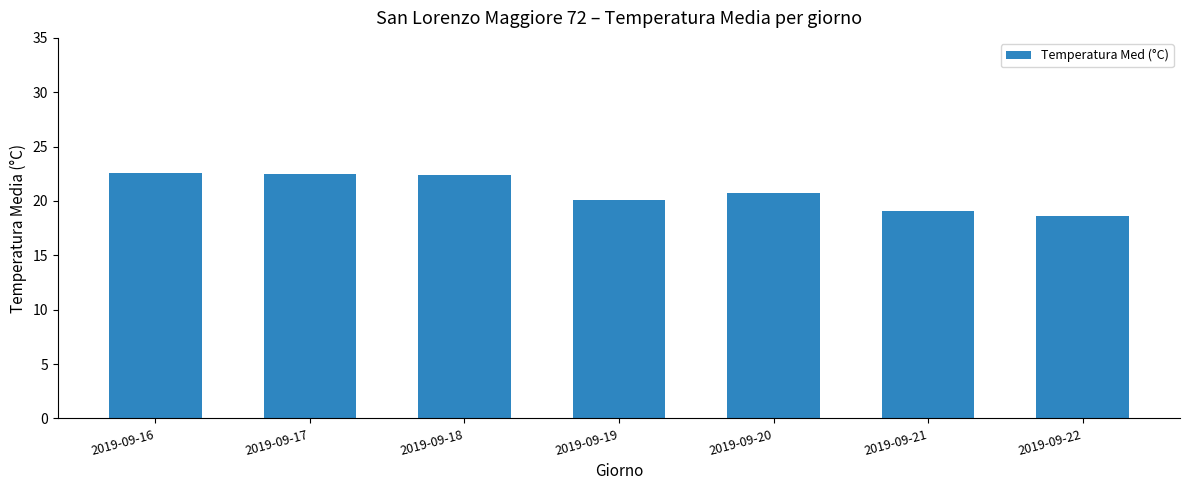

What is the value of the 2nd bar from the left?

22.5